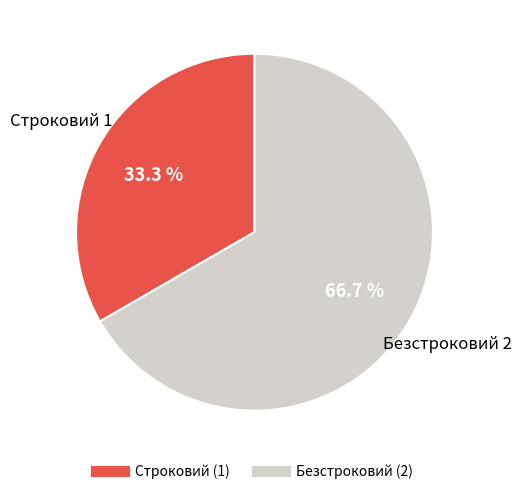

How many slices are in this pie chart?

2